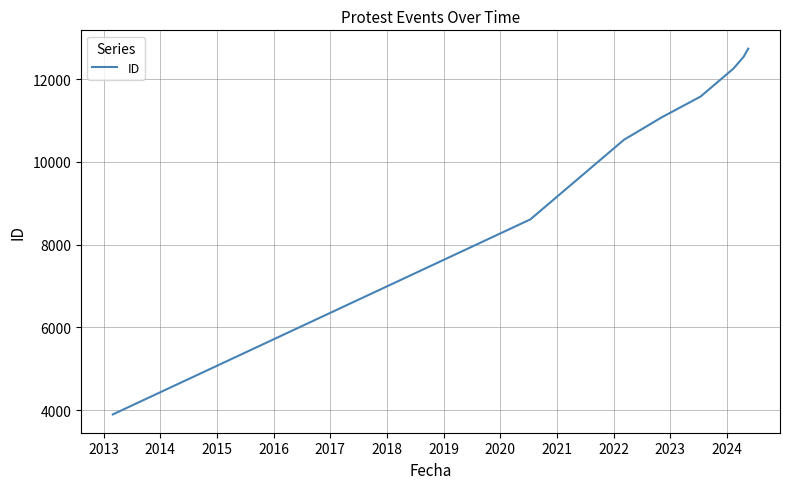

What is the greatest value displayed?

12737